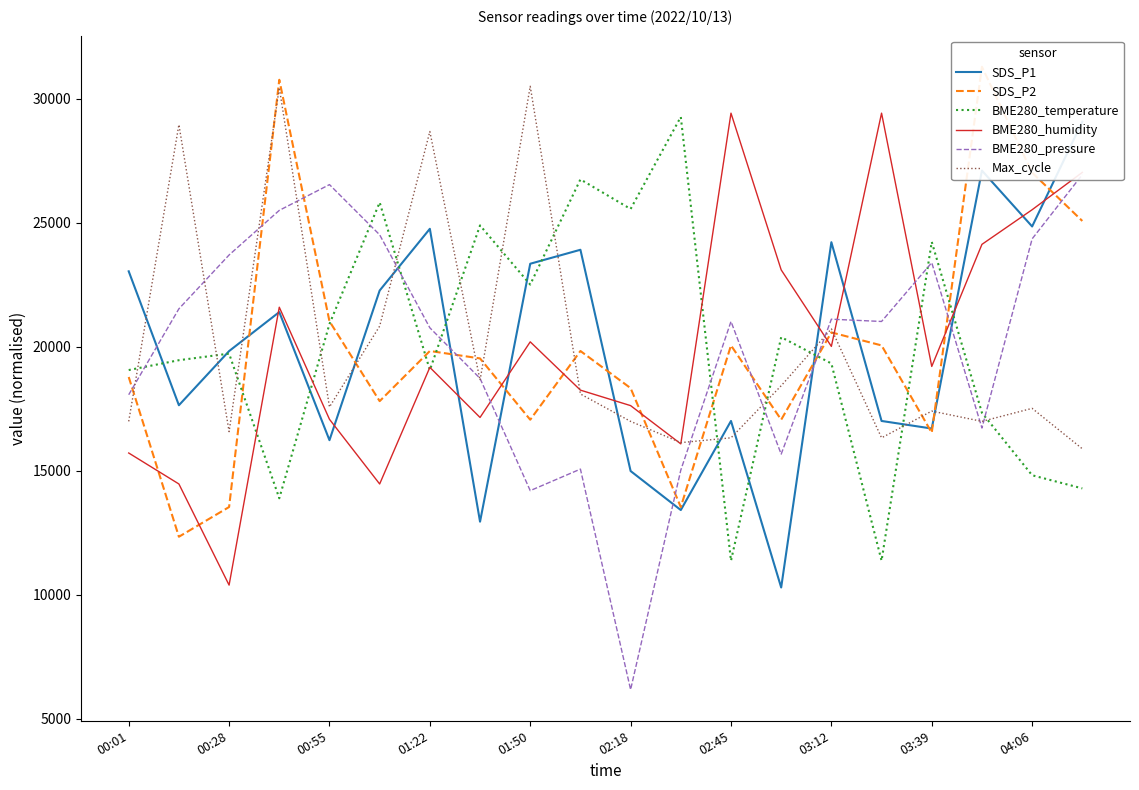

True or false: SDS_P1 has a value of 16489.8 at 17.

False